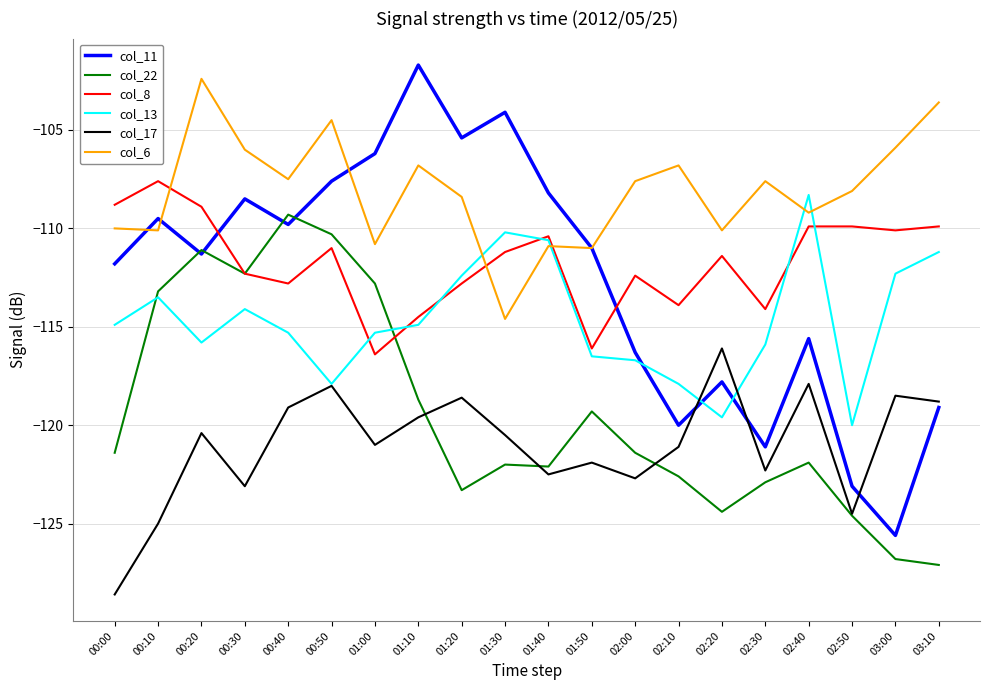

Which series ends up on top after the final intersection of col_8 and col_11?

col_8